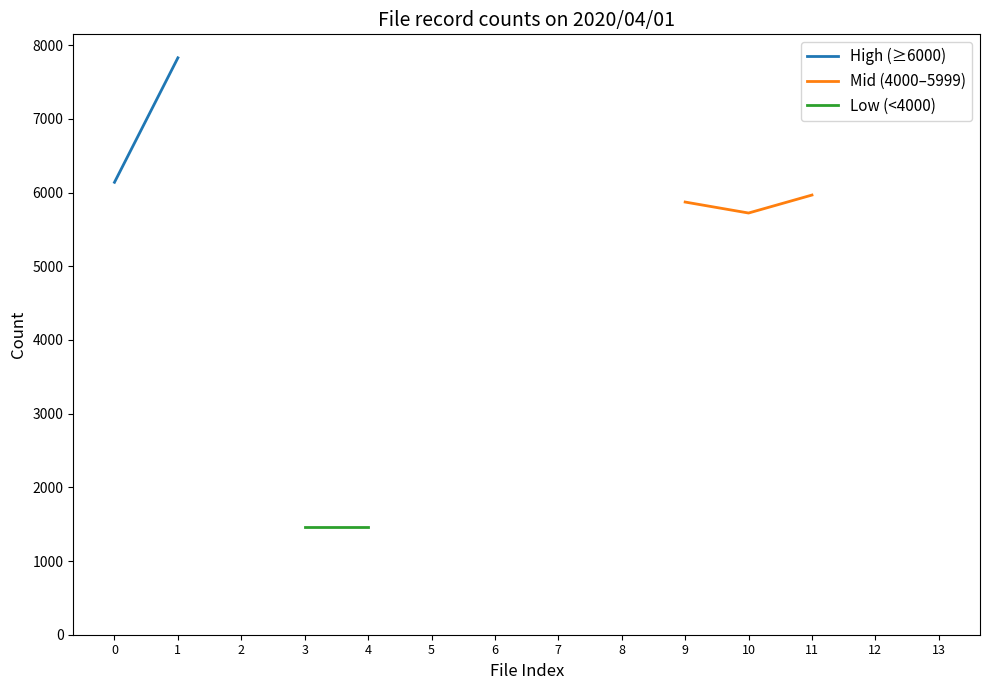

True or false: Mid (4000–5999) and Low (<4000) cross at least once.

False